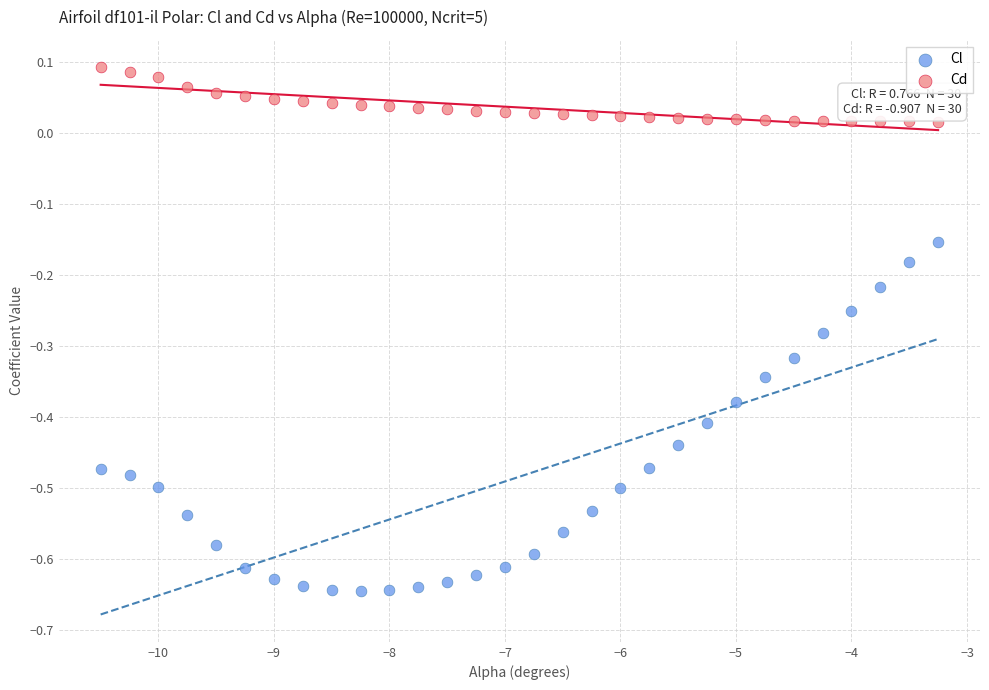

Across all data points, what is the range of X values (max minus min)?

7.2